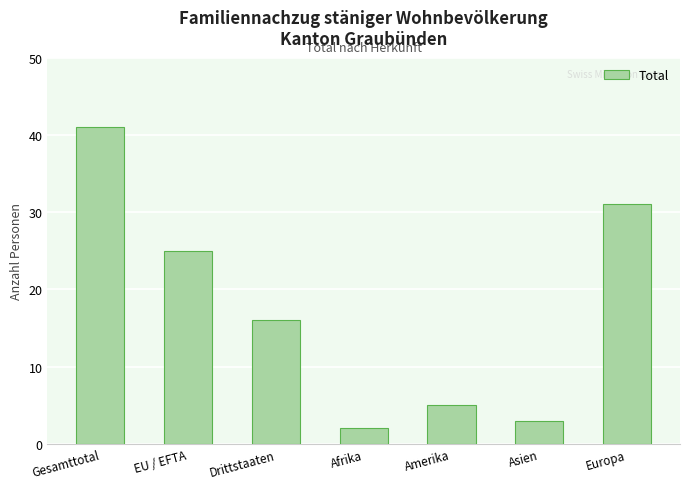

What is the minimum value shown in the chart?

2